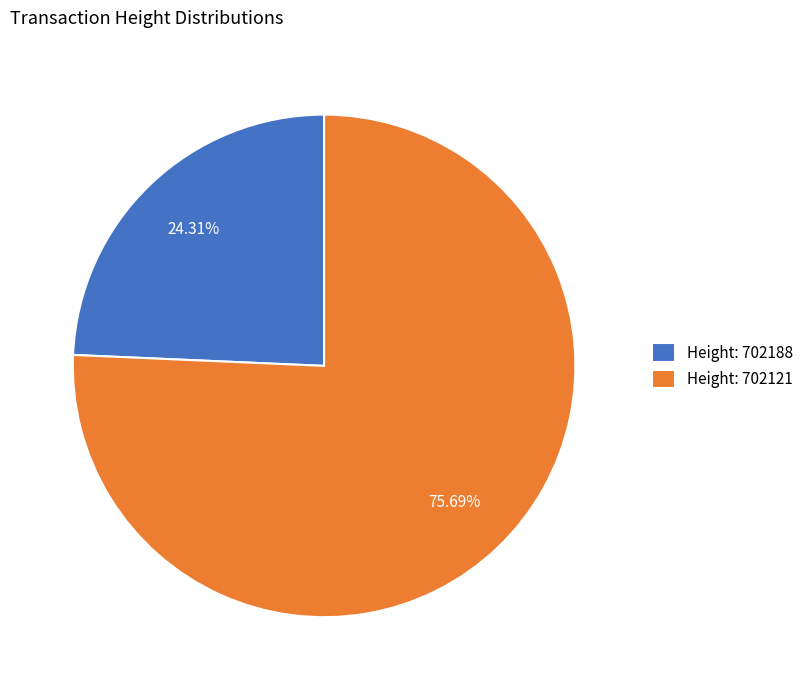

Does any single category account for the majority?

Yes